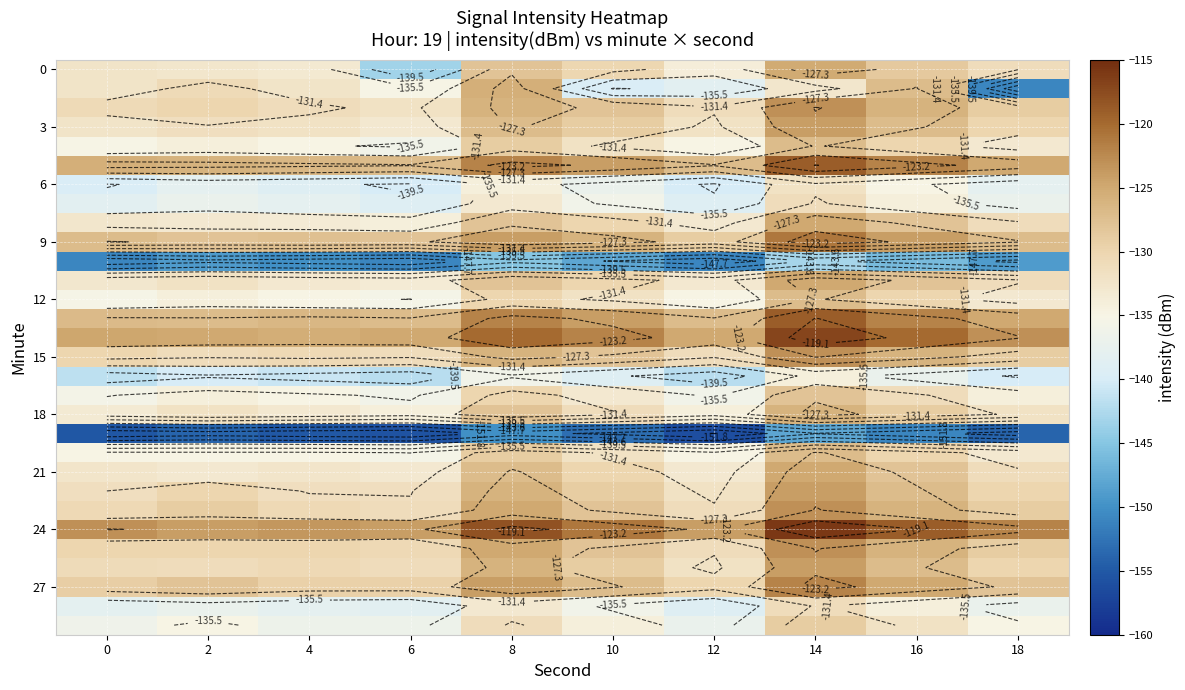

What is the smallest value displayed?

-156.0